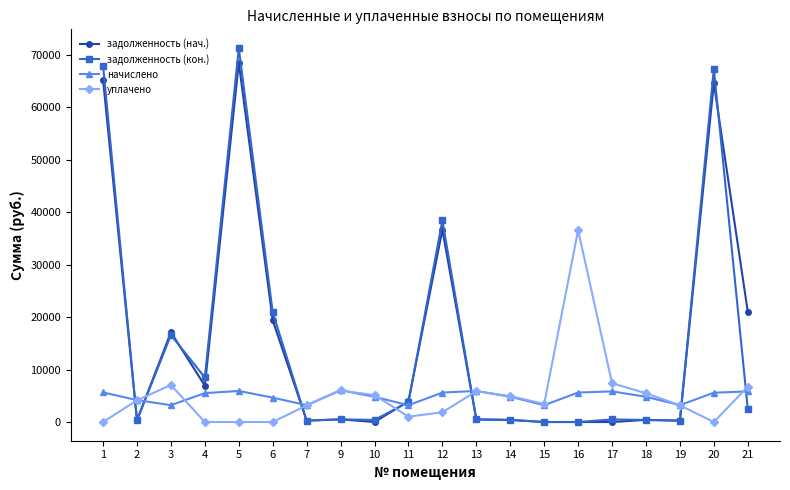

How many interior local valleys does the начислено series have?

5